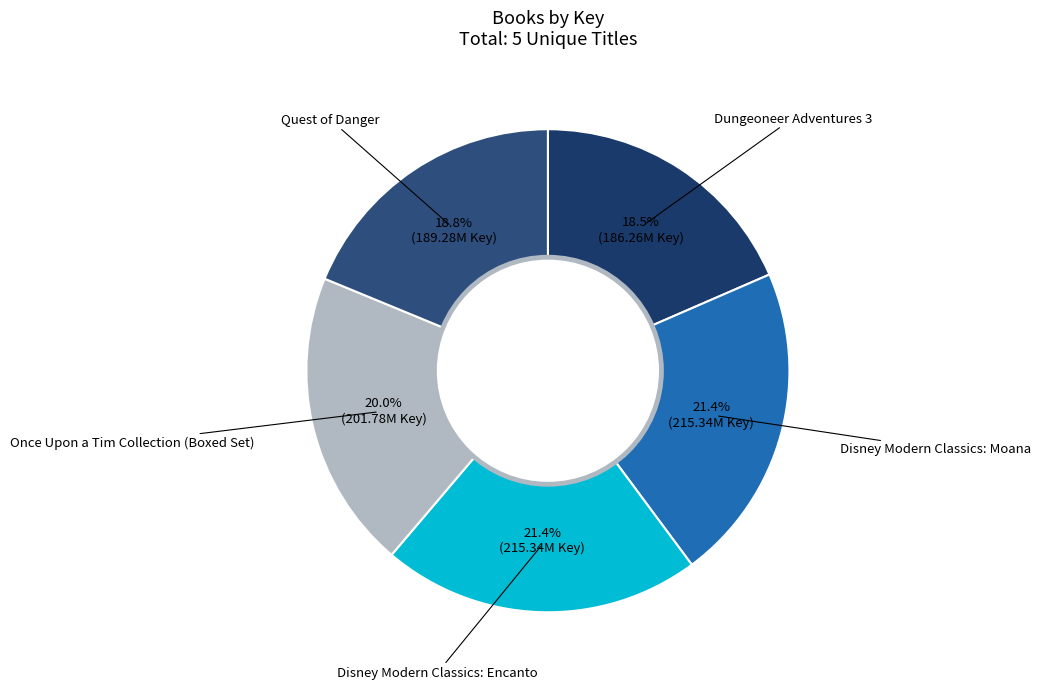

Is Disney Modern Classics: Encanto the majority of the pie?

No